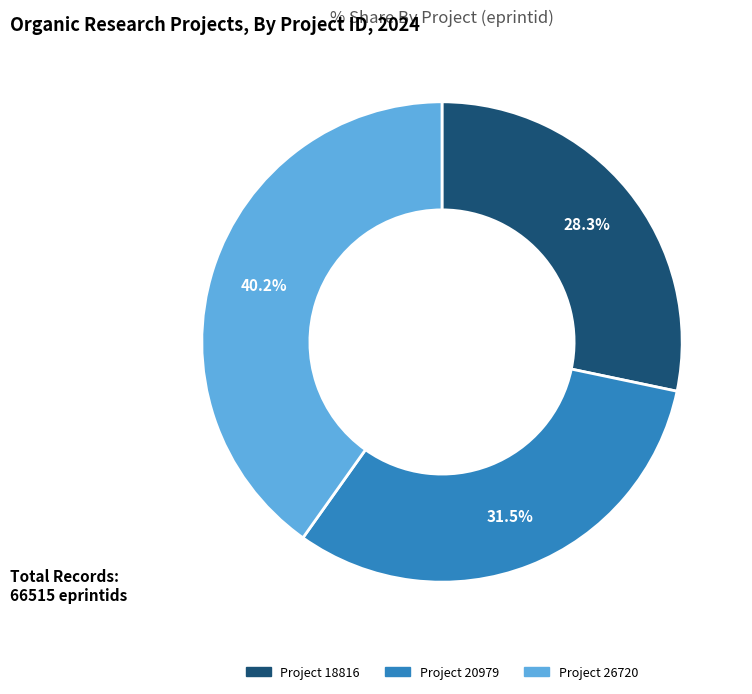

To the nearest percent, what is the difference between the largest and smallest slice percentages?

12%